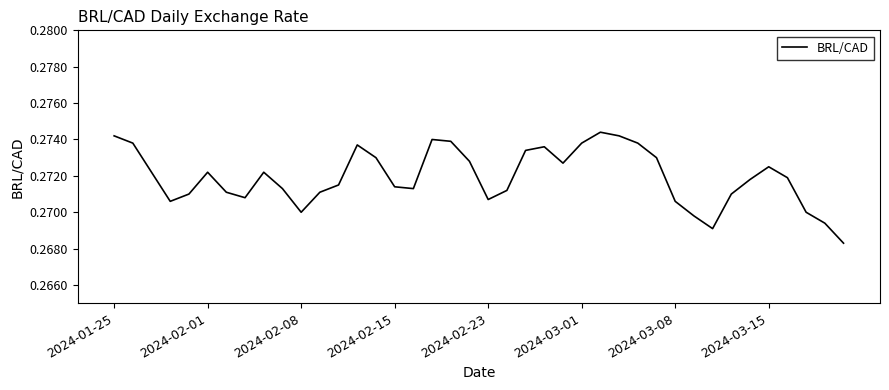

Is this an area chart (filled region under the line)?

No